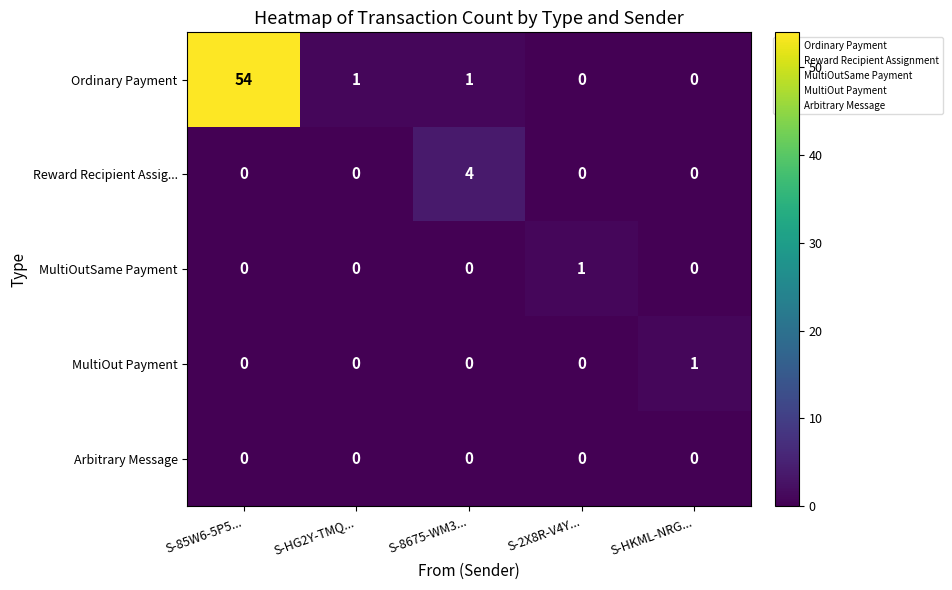

The value of MultiOutSame Payment at S-85W6-5P5... is 0. True or false?

True